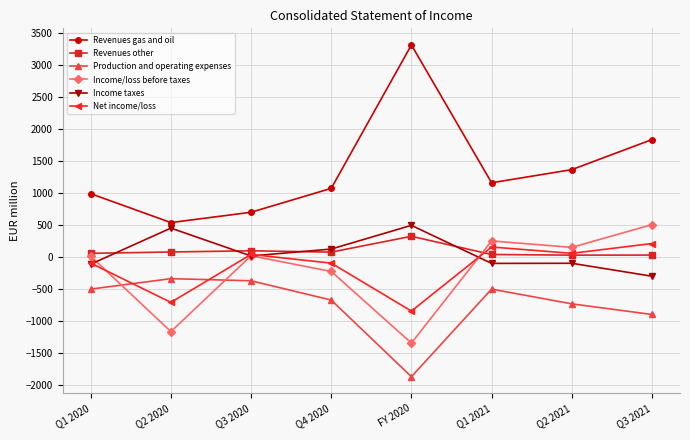

True or false: Income/loss before taxes has more than 1 points higher than both neighbors.

True